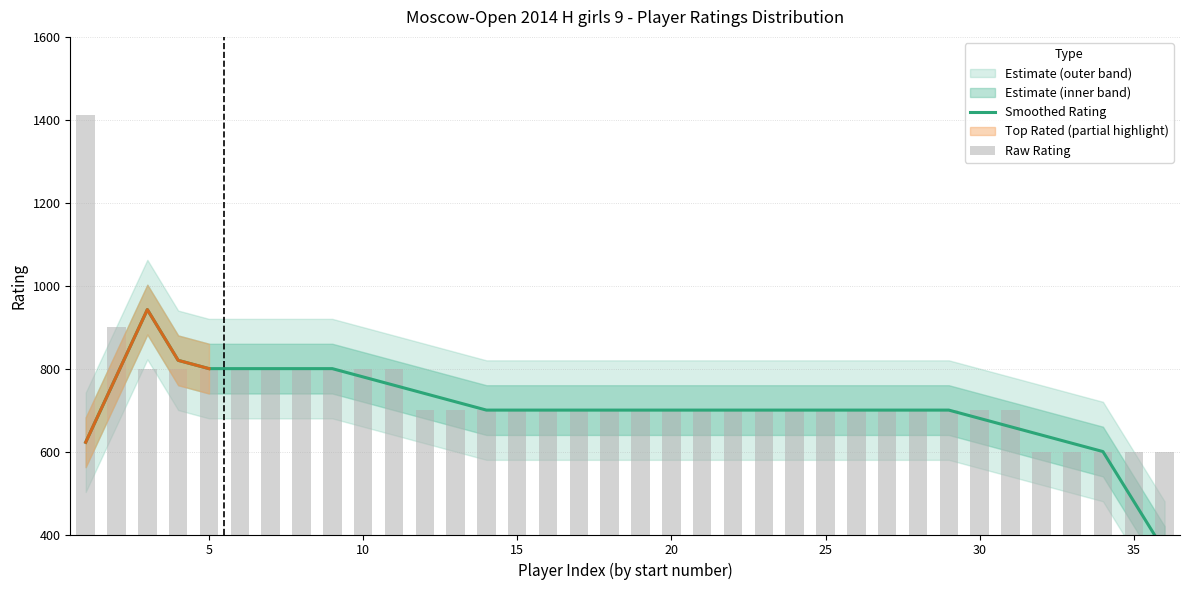

What is the minimum value shown in the chart?

360.0